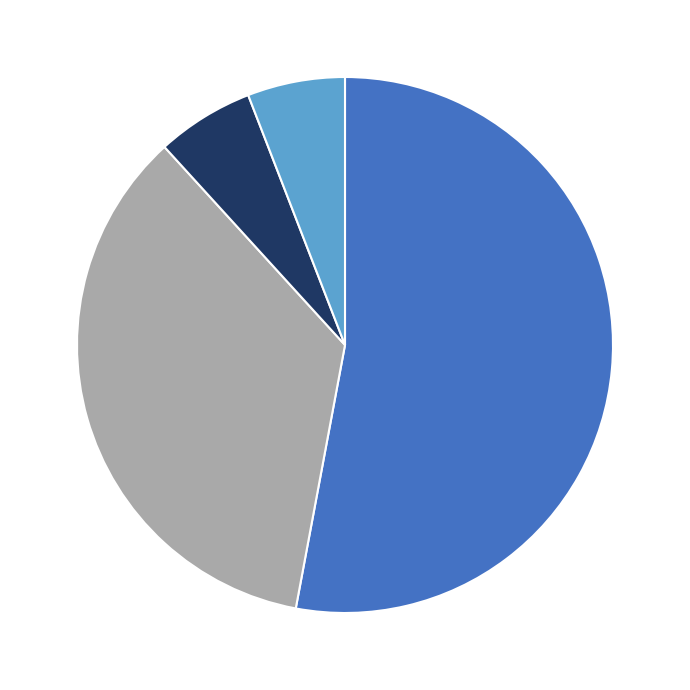

Does any single category account for the majority?

Yes